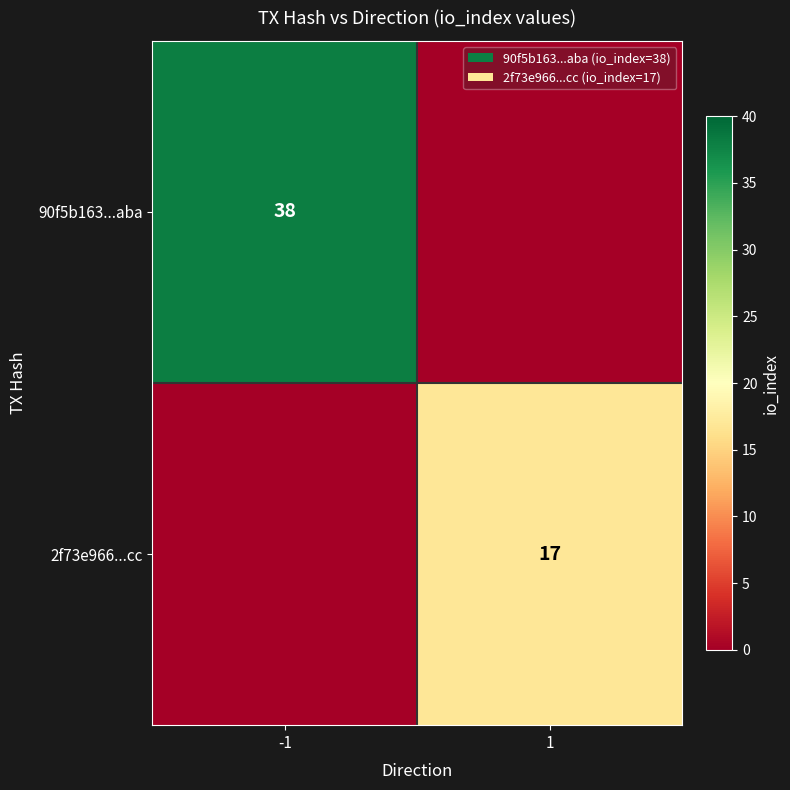

The value of 90f5b163...aba at -1 is 38. True or false?

True